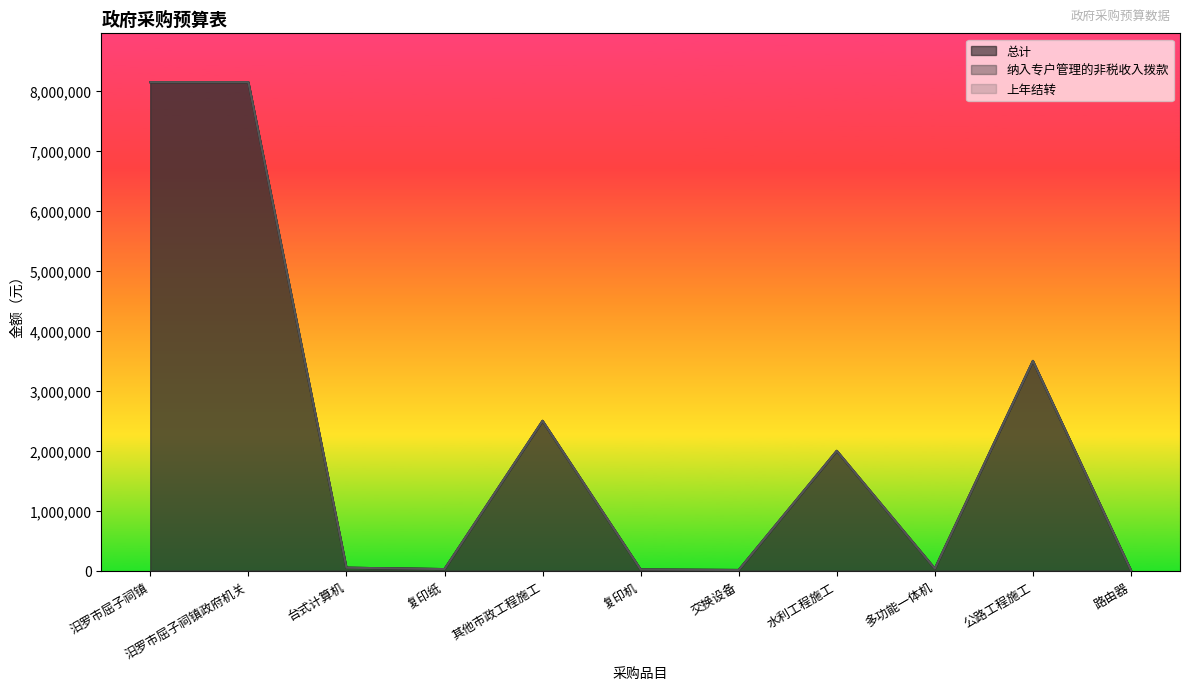

Which series has the largest range (max minus min)?

总计